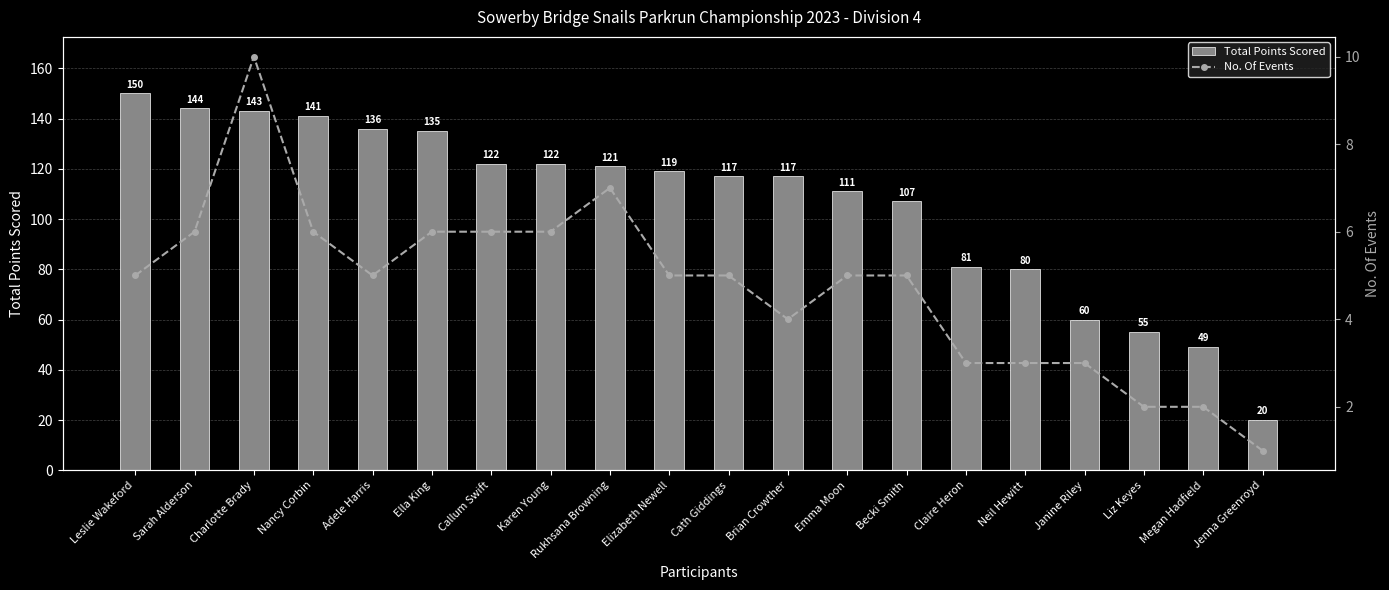

What is the difference between the second highest and second lowest values in the Total Points Scored series?

95